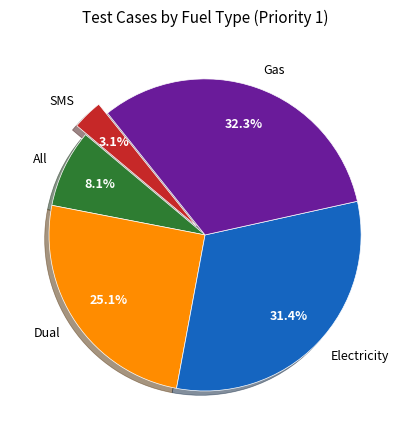

What percentage is the SMS slice, to the nearest percent?

3%